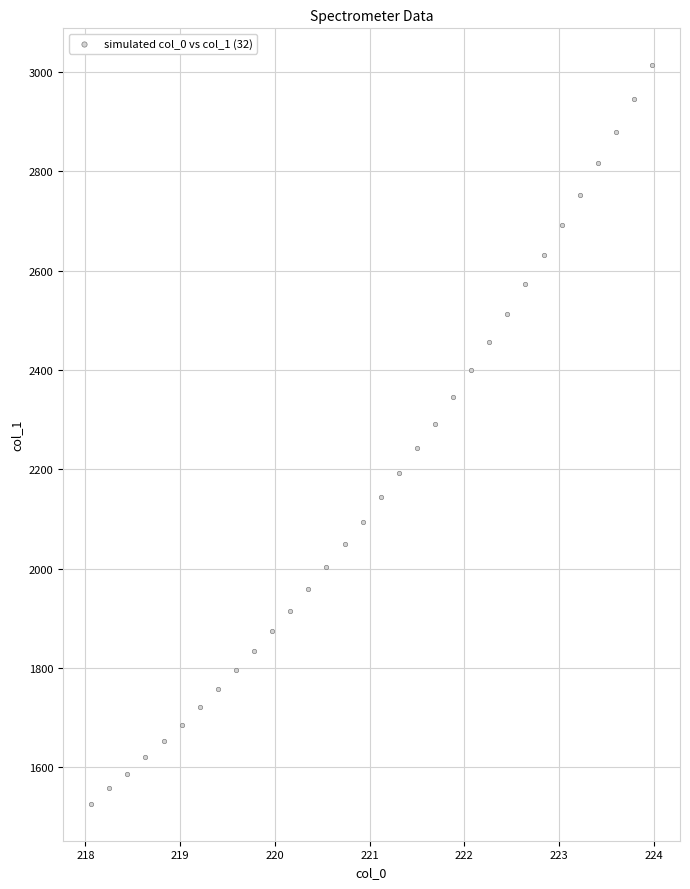

What is the range of Y values (max minus min)?

1486.7